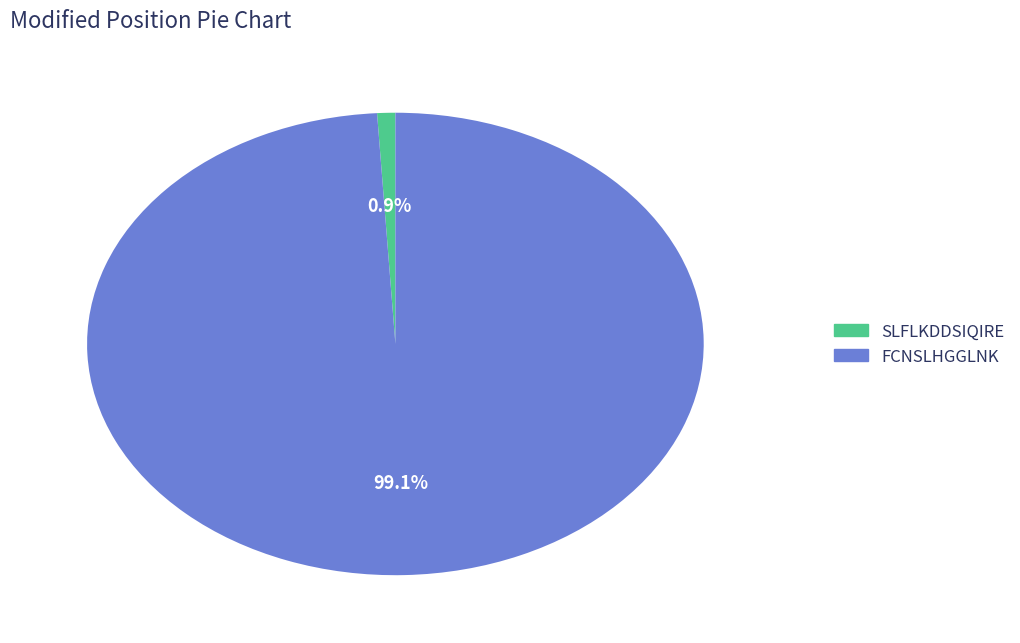

To the nearest percent, what is the difference between the FCNSLHGGLNK and SLFLKDDSIQIRE slice percentages?

98%